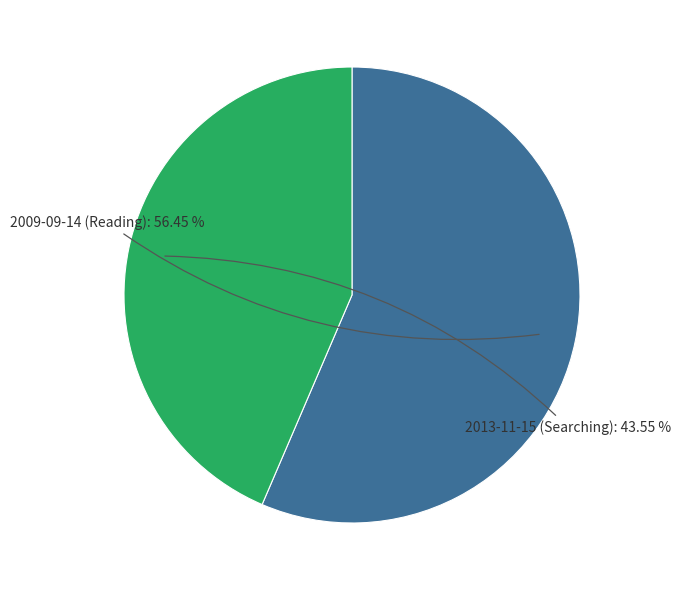

How many segments does this pie chart have?

2